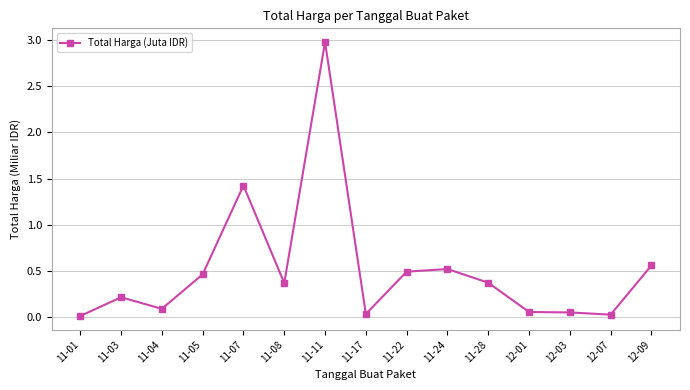

The chart shows a value of 0.5 at 11-24. True or false?

True